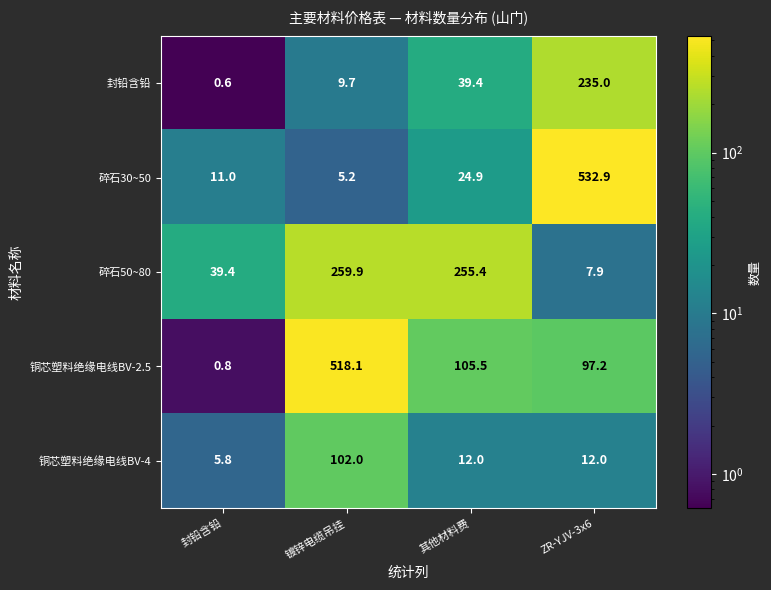

Rank the series by their maximum value, from highest to lowest.

碎石30~50, 铜芯塑料绝缘电线BV-2.5, 碎石50~80, 封铅含铅, 铜芯塑料绝缘电线BV-4